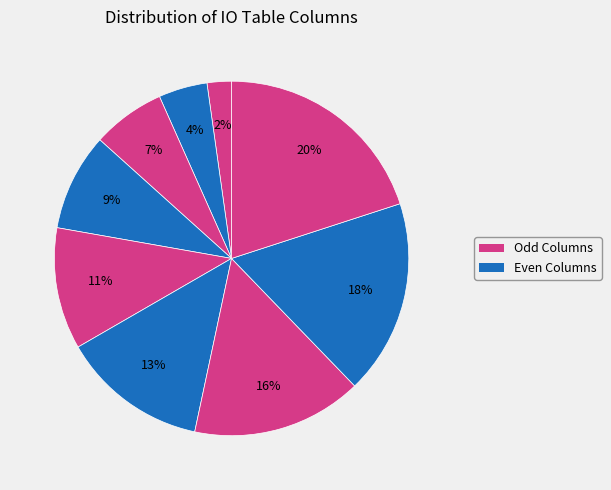

How many segments does this pie chart have?

9